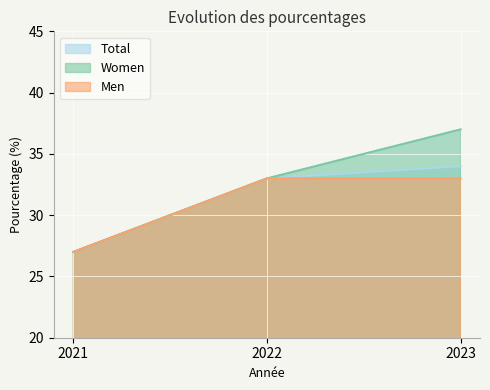

Between 2022 and 2023, which is larger?

2023